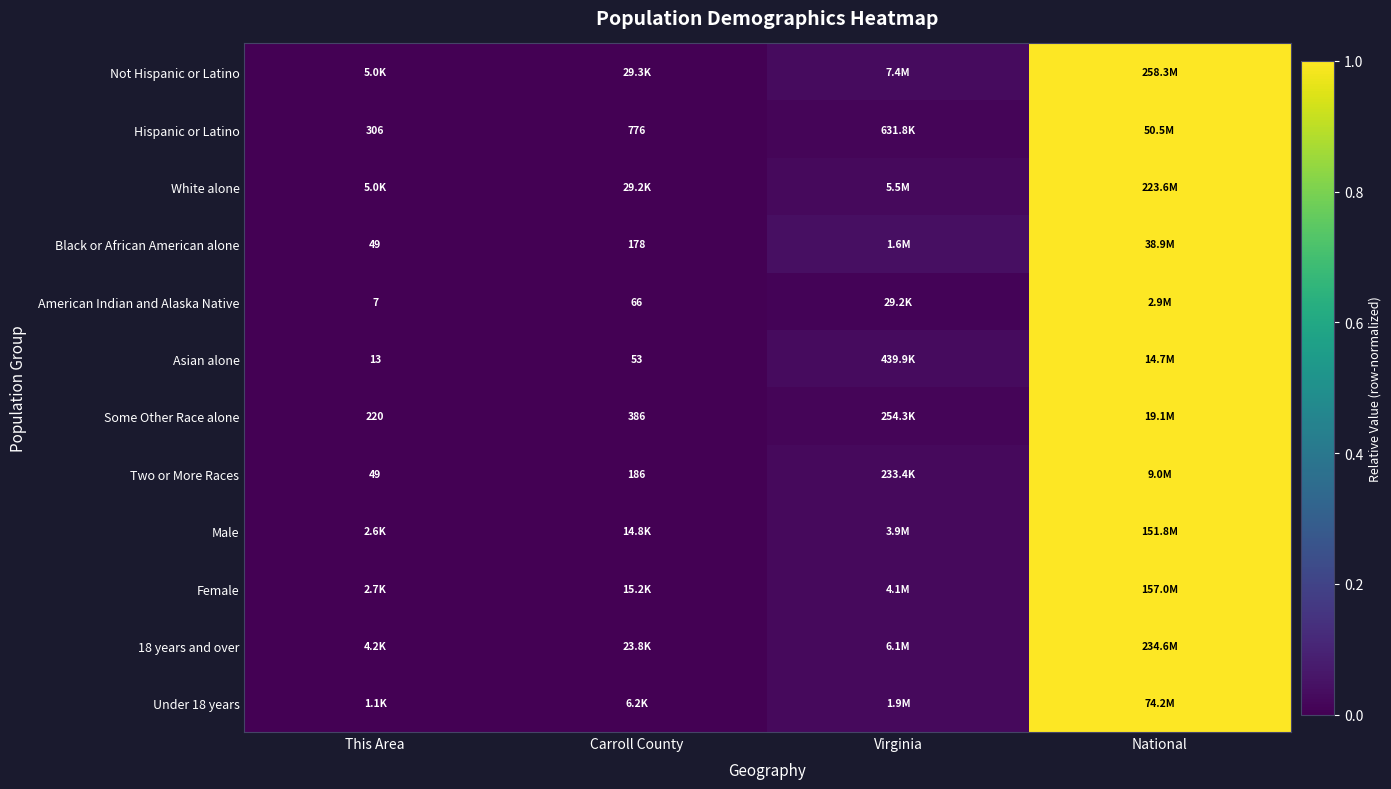

What is the maximum value for Not Hispanic or Latino?

1.0